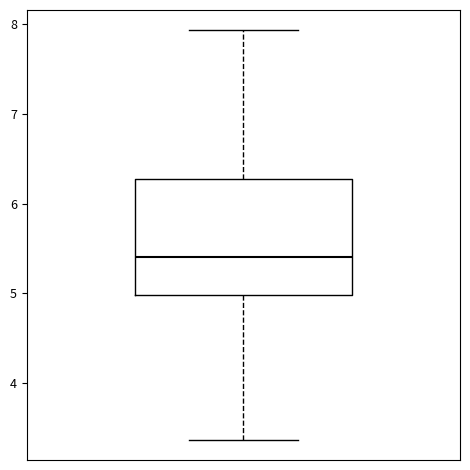

Where does the upper whisker of the box end on the y-axis? The values are not printed on the chart, so give them approximately, as read against the axis.

7.9